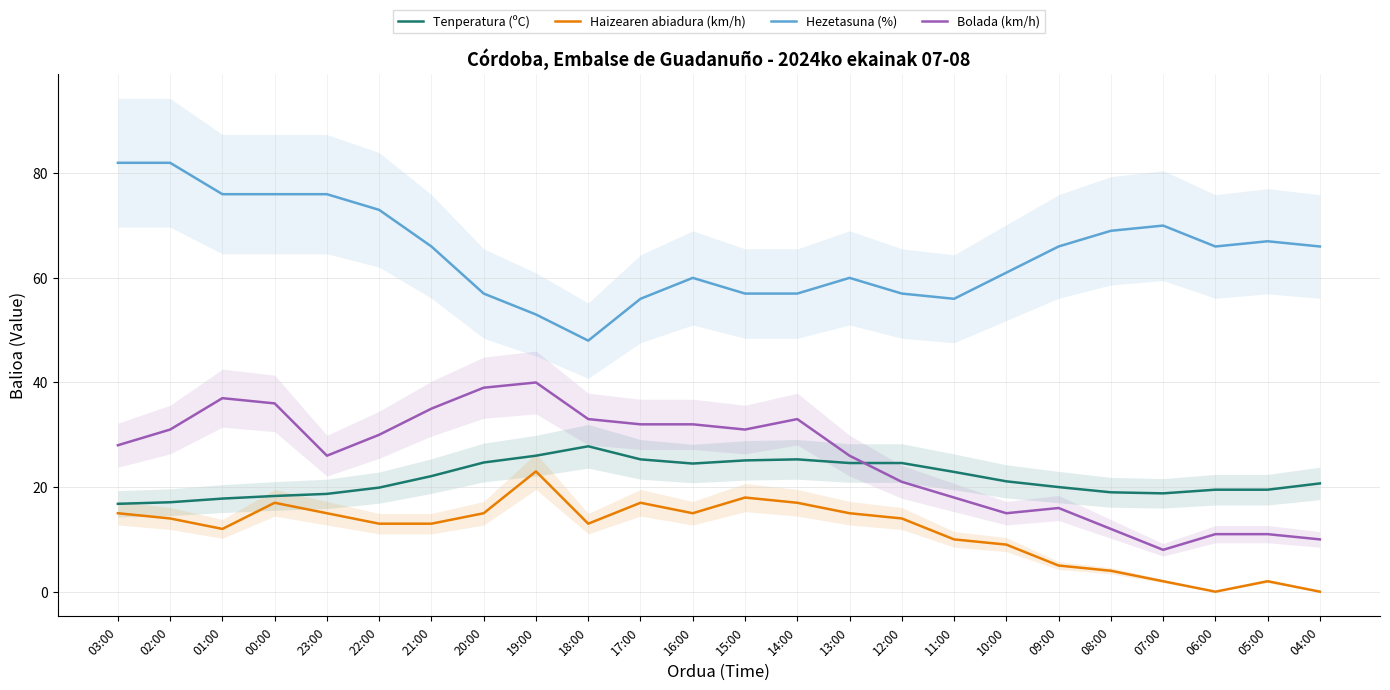

The value of Hezetasuna (%) at 22:00 is 73.0. True or false?

True